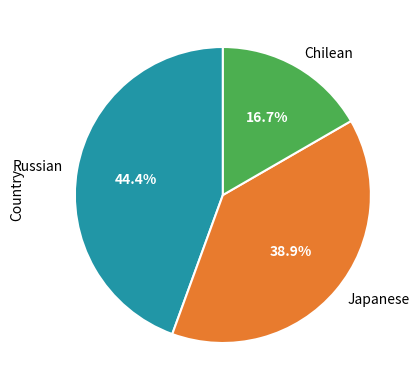

Does any single category account for the majority?

No